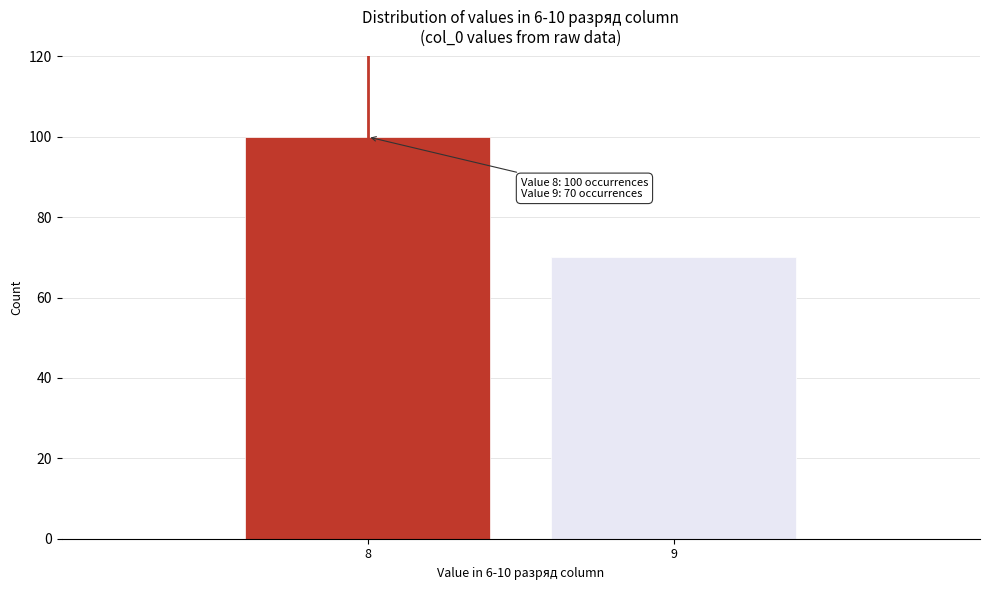

Reading left to right, extract all data points from this chart.

100	70